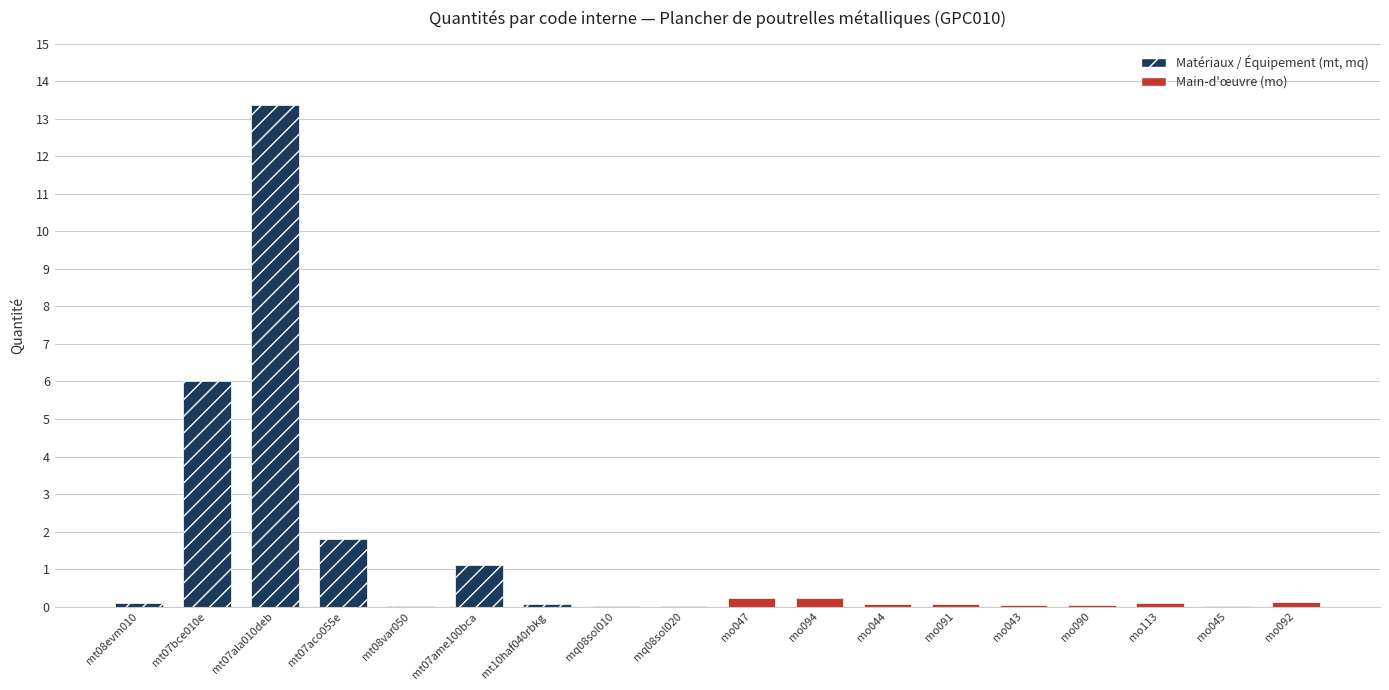

At which category does the chart reach its minimum across all series?

mq08sol010